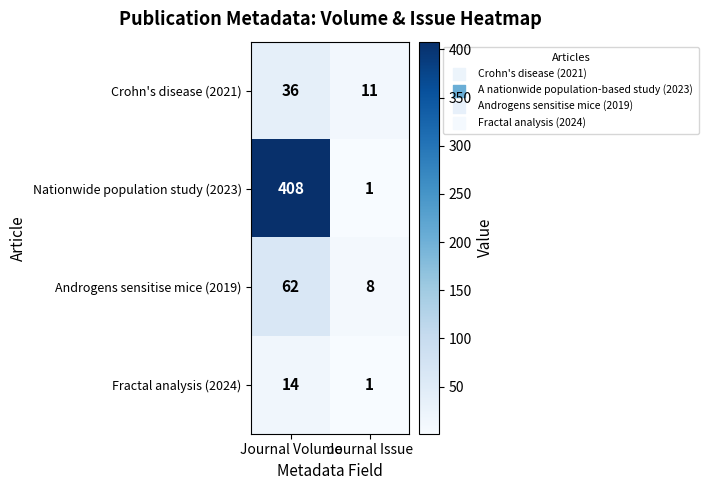

At Journal Volume, list the series in order from largest to smallest.

Nationwide population study (2023), Androgens sensitise mice (2019), Crohn's disease (2021), Fractal analysis (2024)